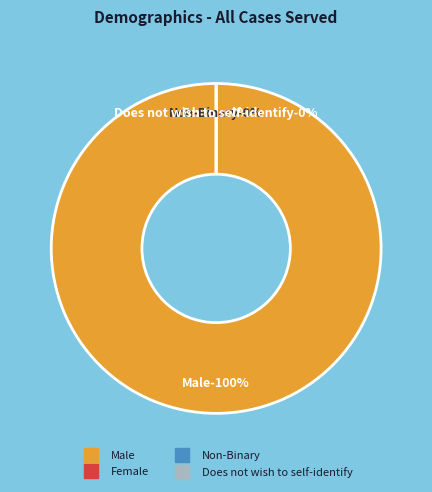

The Female slice represents 9% of the pie. True or false?

False